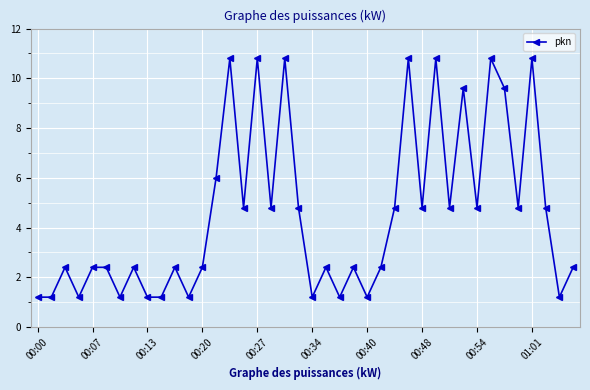

What is the sum of all values?

181.2